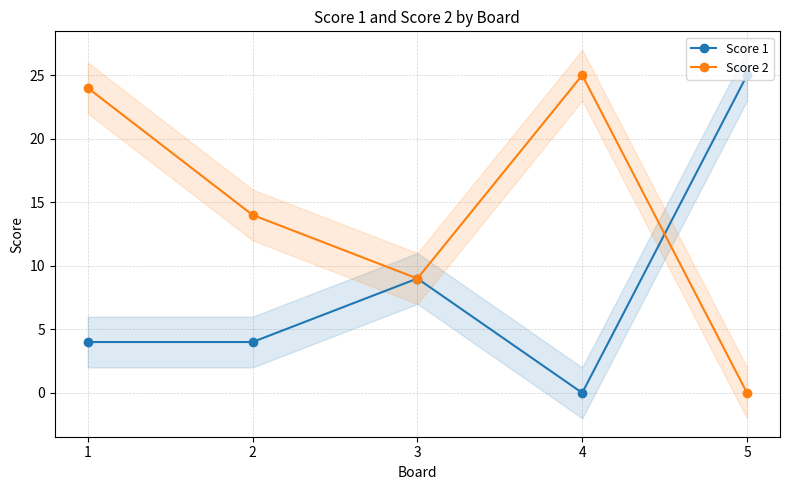

Is it true that Score 2 equals 33 at 3?

False